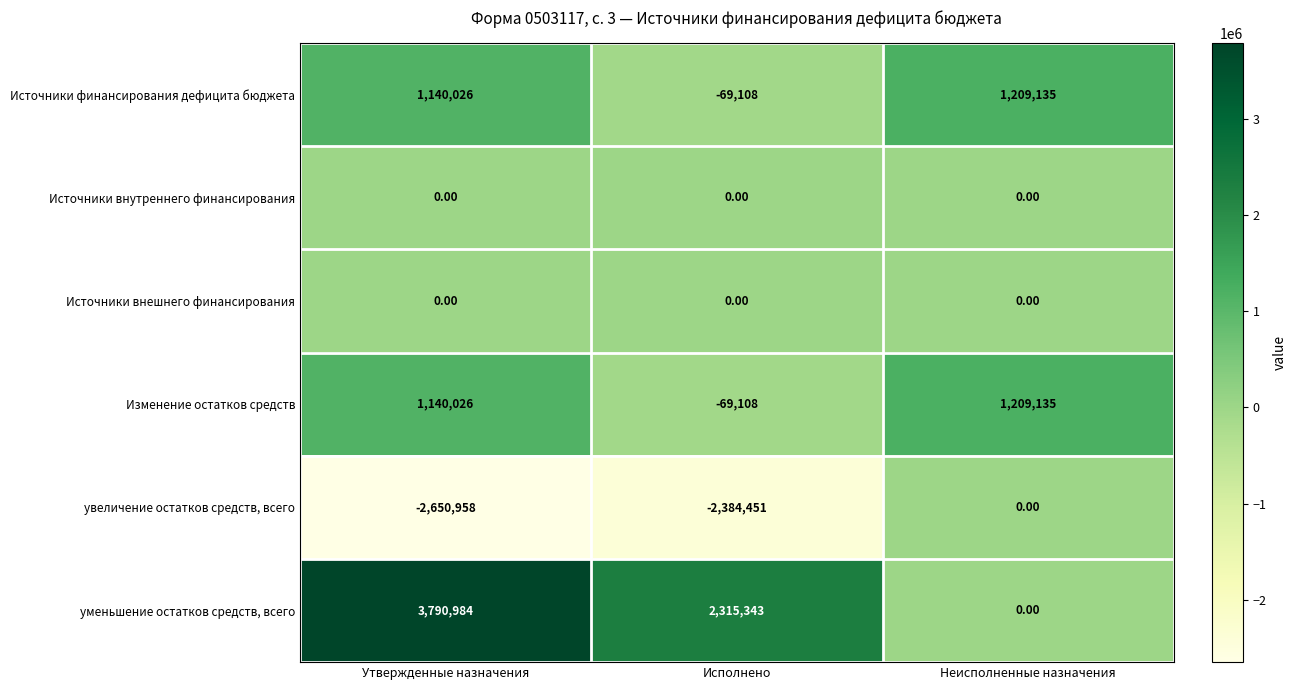

Which series changed the most between Исполнено and Неисполненные назначения?

увеличение остатков средств, всего